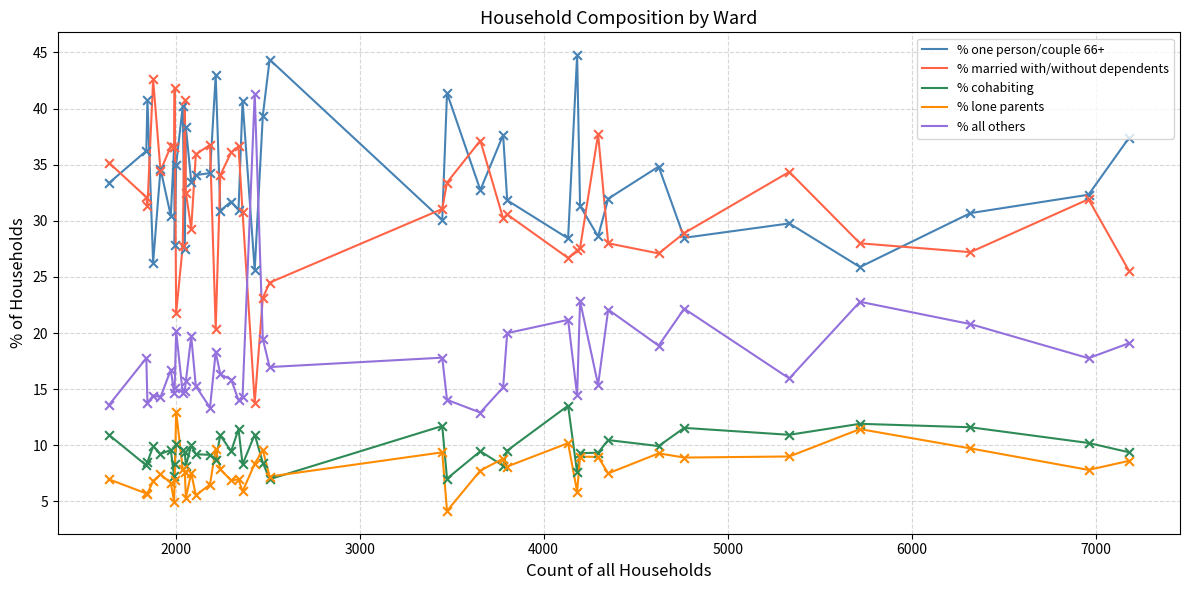

What is the highest value of the % cohabiting series?

13.5